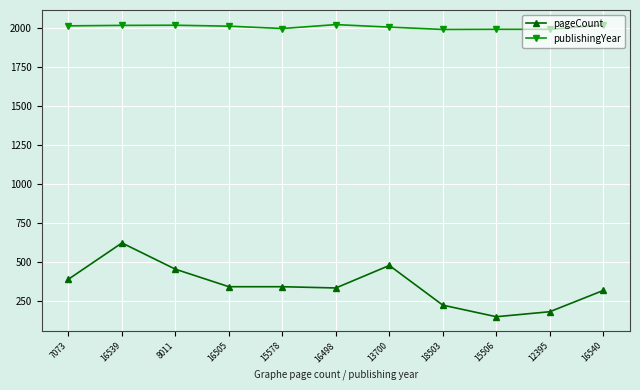

Which series has the largest range (max minus min)?

pageCount